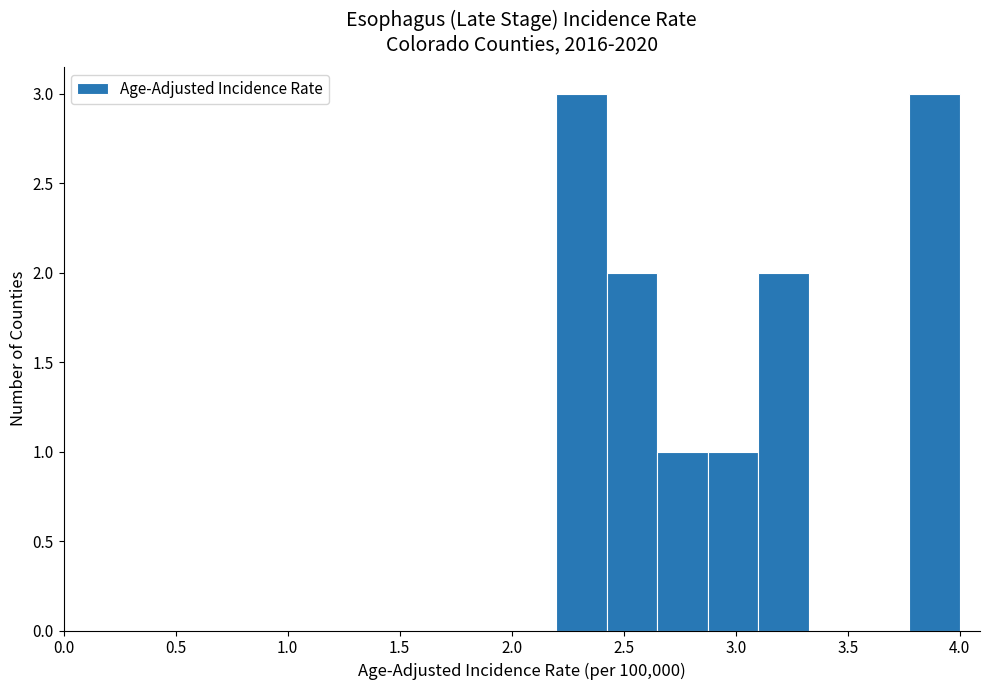

Reading left to right, transcribe this chart: for each bar, give the range it covers on the x-axis and its height. Neither the bar edges nor the heights are printed on the chart, so give them approximately, as read against the axes.

2.200 to 2.425: 3
2.425 to 2.650: 2
2.650 to 2.875: 1
2.875 to 3.100: 1
3.100 to 3.325: 2
3.325 to 3.550: 0
3.550 to 3.775: 0
3.775 to 4.000: 3